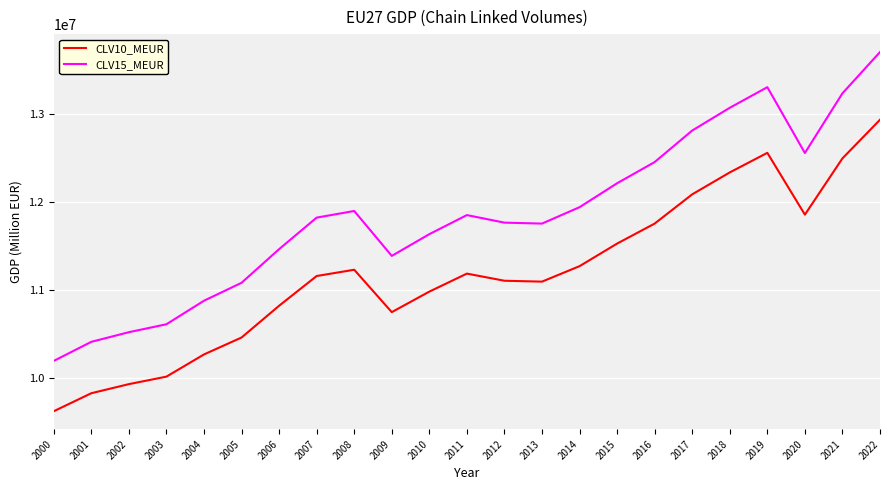

At which category is the sum across all series the highest?

2022